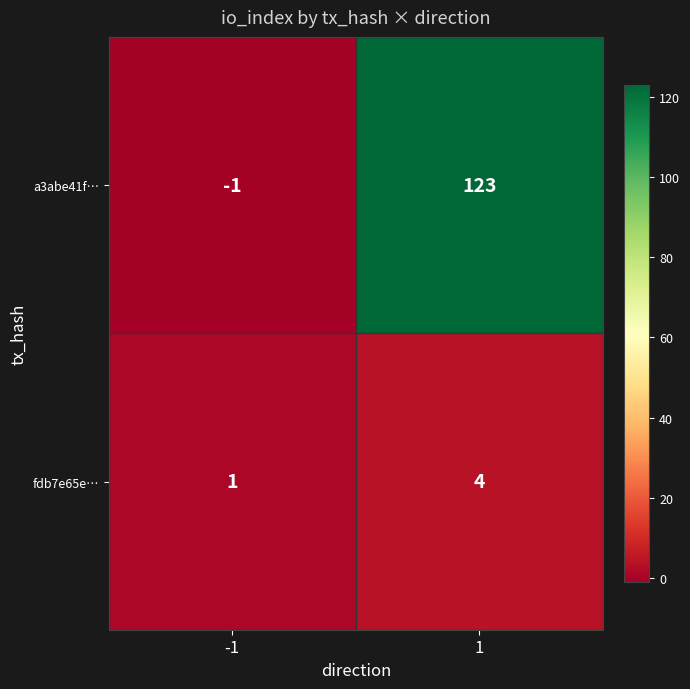

Which series has the largest range (max minus min)?

a3abe41f…